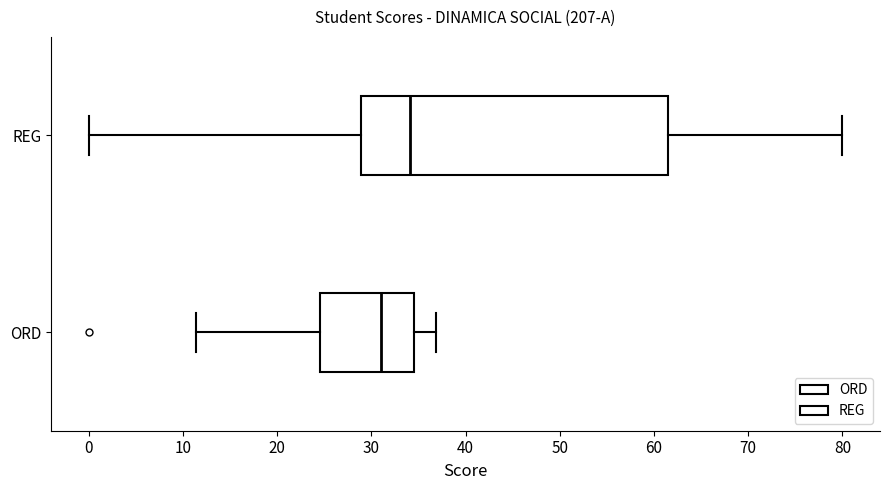

Where does the right whisker of the box for REG end on the x-axis? The values are not printed on the chart, so give them approximately, as read against the axis.

80